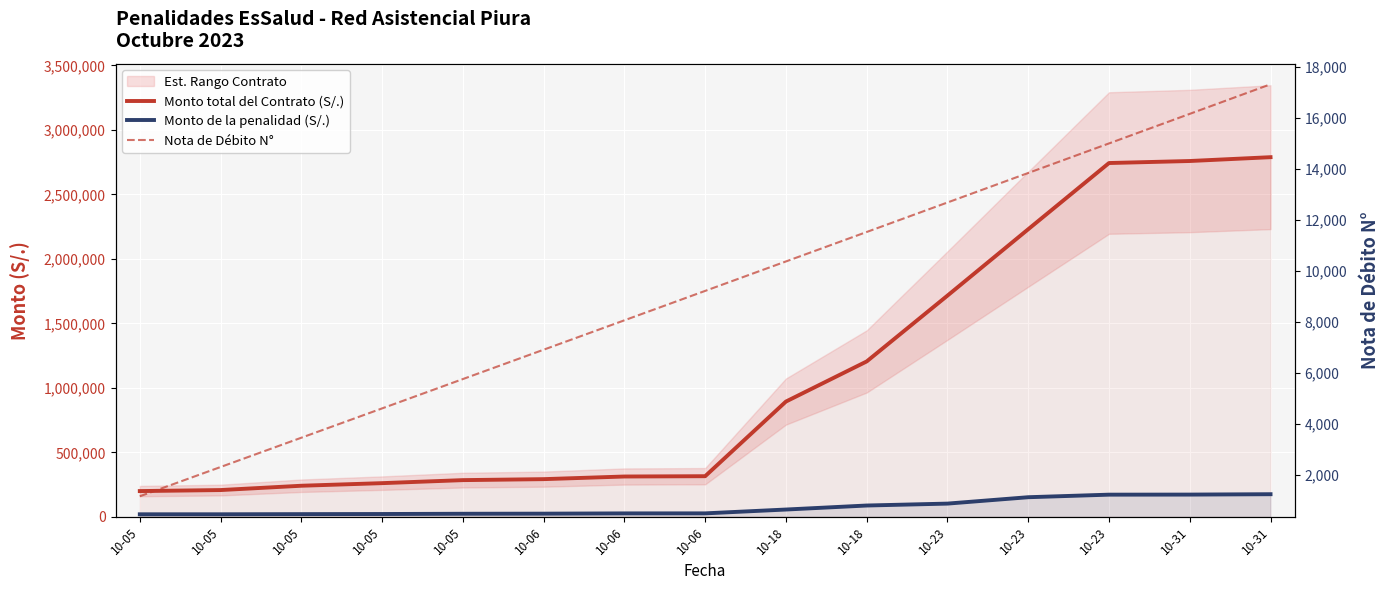

Reading left to right, transcribe all the data shown in this chart.

Monto total del Contrato (S/.): 199953.7	207845.6	241300.6	261409.6	284809.6	292459.6	312859.6	315259.6	893796.3	1204796.3	1714910.7	2229534.4	2742539.4	2758213.8	2787838.8
Monto de la penalidad (S/.): 19995.4	20042.9	21237.7	22218.1	24168.1	24933.1	26973.1	27213.1	56913.1	88013.1	102863.1	152363.0	172163.0	172718.8	175681.3
Nota de Débito N°: 1147.0	2295.0	3444.0	4594.0	5745.0	6897.0	8050.0	9204.0	10359.0	11515.0	12672.0	13830.0	14989.0	16149.0	17310.0